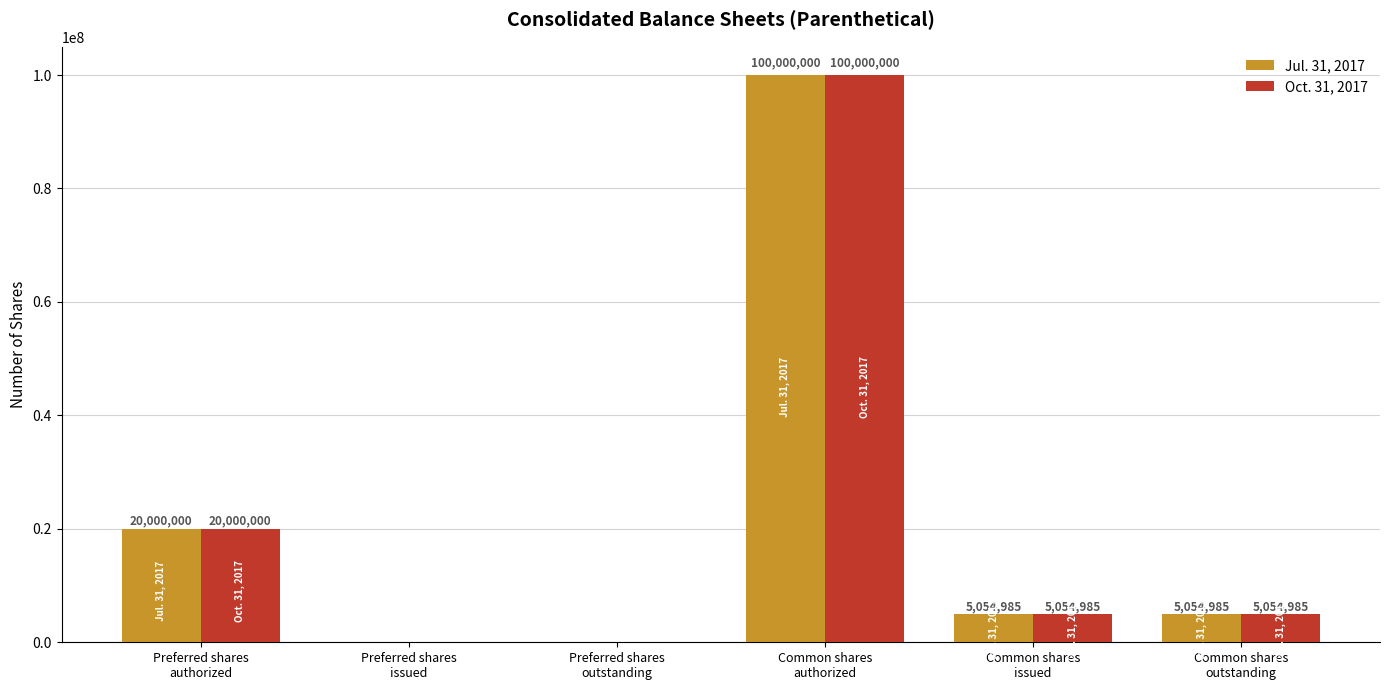

What is the maximum value shown in the chart?

100000000